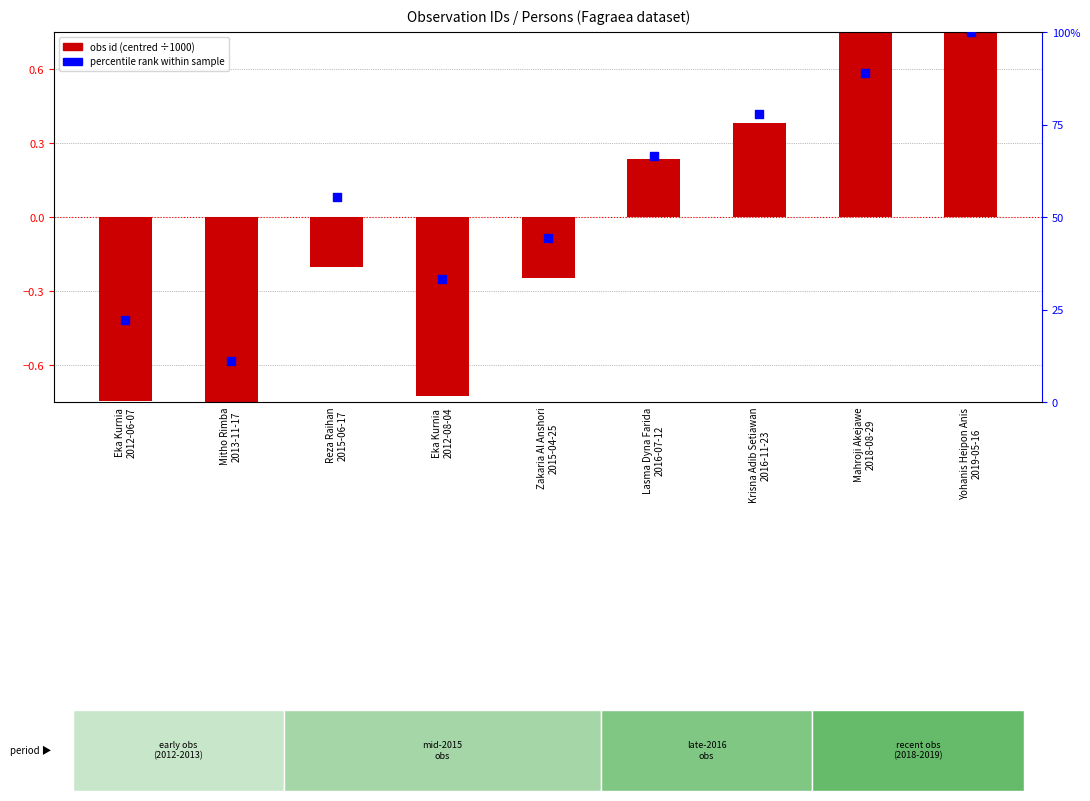

What is the change in value from Krisna Adib Setiawan
2016-11-23 to Yohanis Heipon Anis
2019-05-16?

+22.2